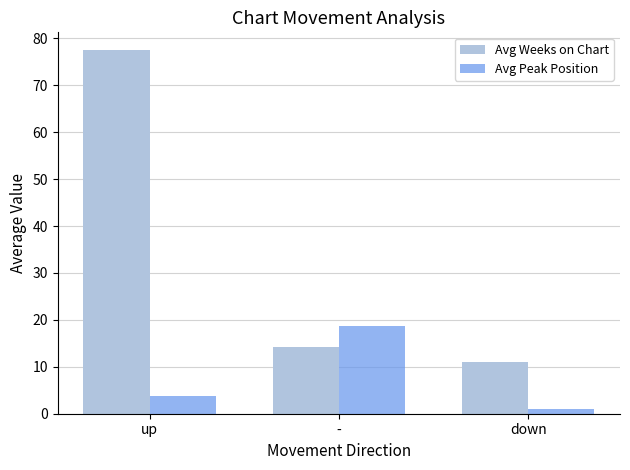

Is it true that Avg Peak Position equals 1.0 at down?

True